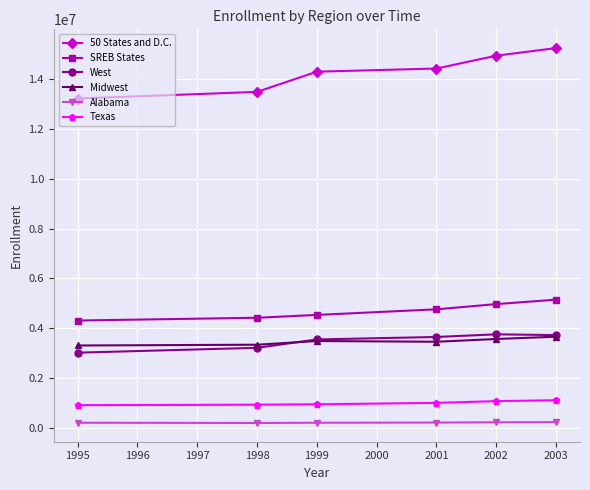

Which series has the widest spread of values?

50 States and D.C.